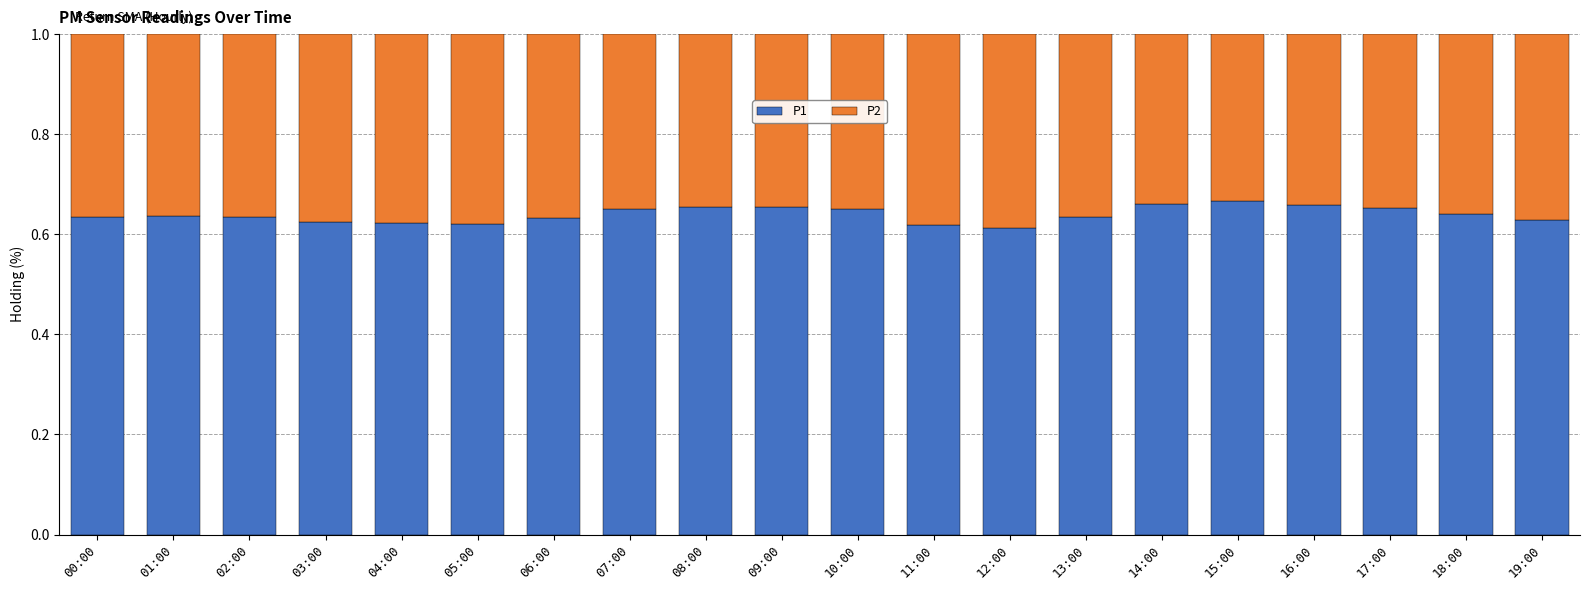

How many P1 values are between 0 and 1?

20